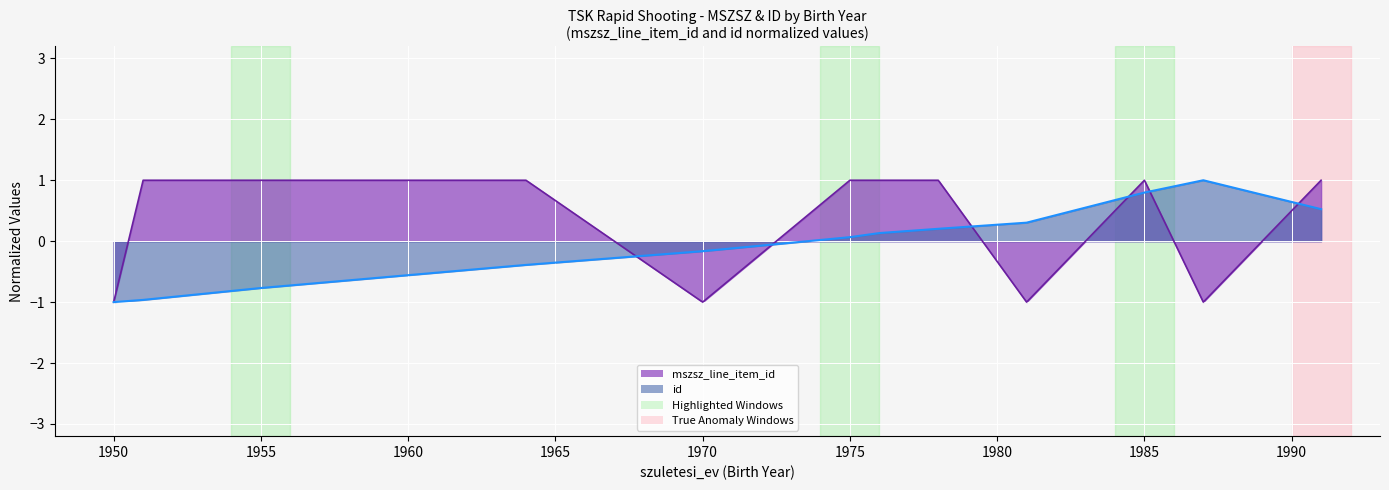

In mszsz_line_item_id, how many points are lower than both neighbors (excluding endpoints)?

3